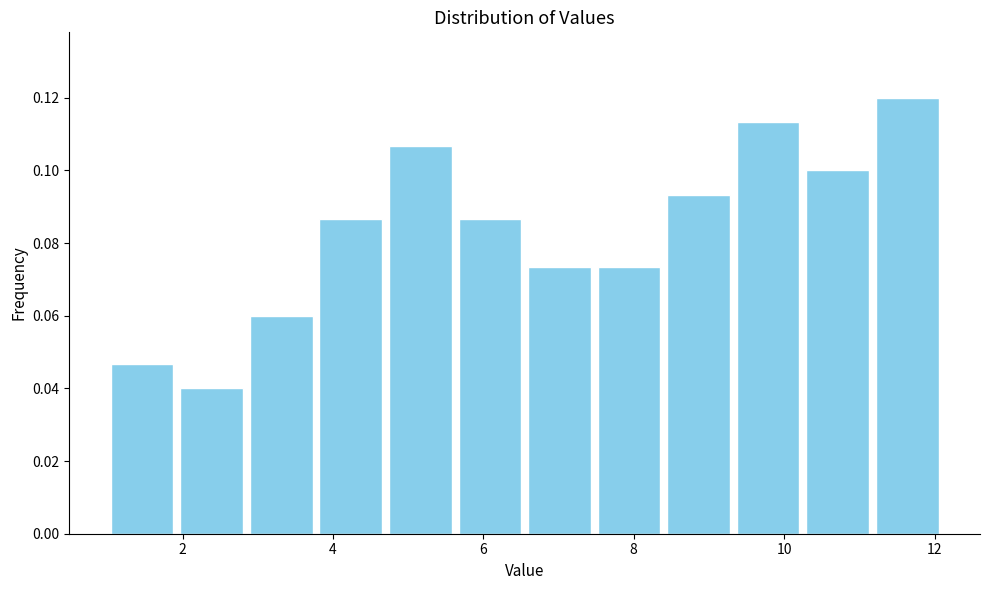

What is the height of the bar covering 9.4 to 10.2 on the x-axis? Neither the bar edges nor the heights are printed on the chart, so give them approximately, as read against the axes.

0.114